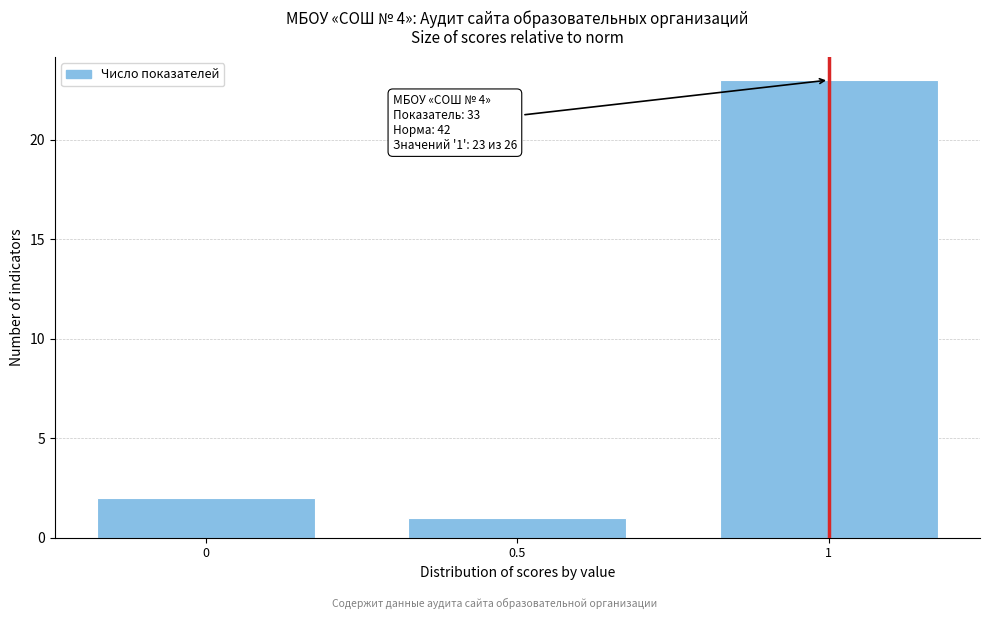

Which range on the x-axis has the tallest bar?

0.75 to 1.25